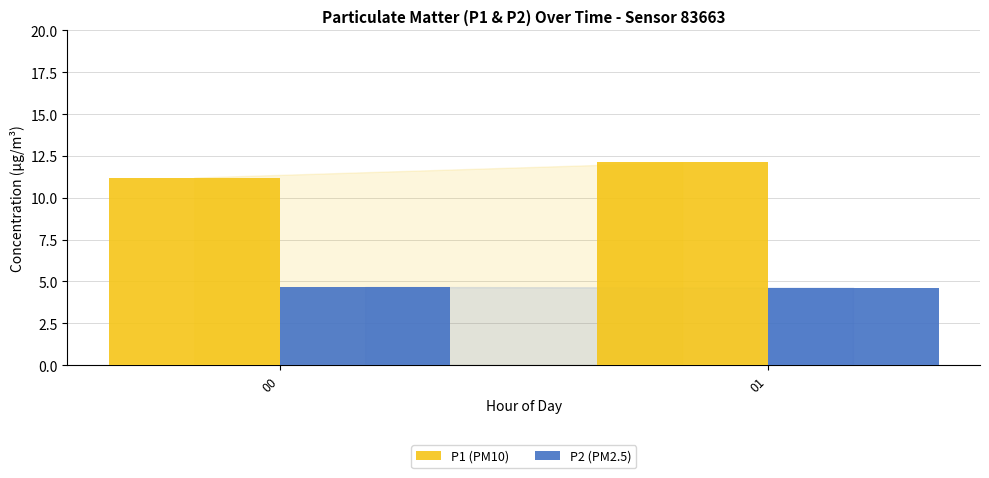

The P2 (PM2.5) series shows 7.6 at 00. True or false?

False